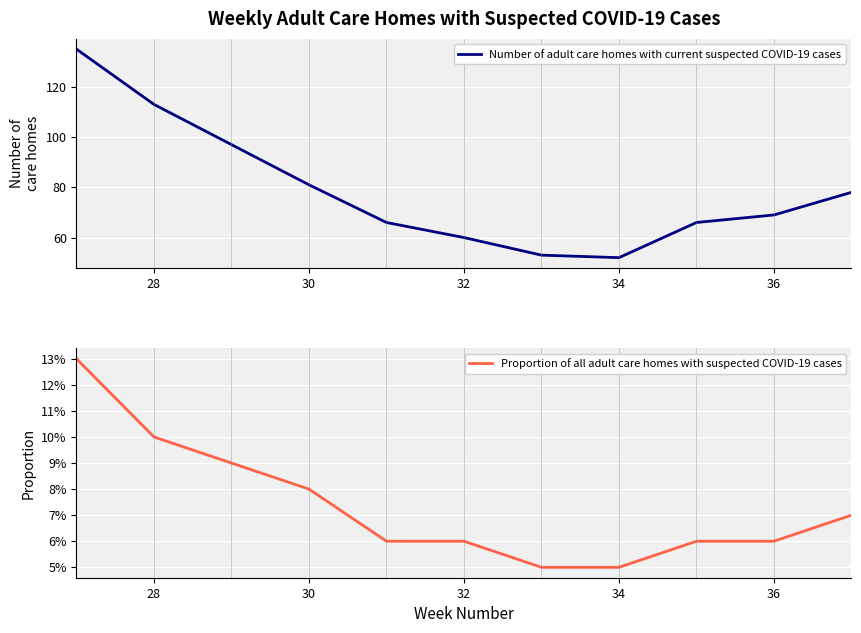

Is it true that Number of adult care homes with current suspected COVID-19 cases equals 32.6 at 36?

False